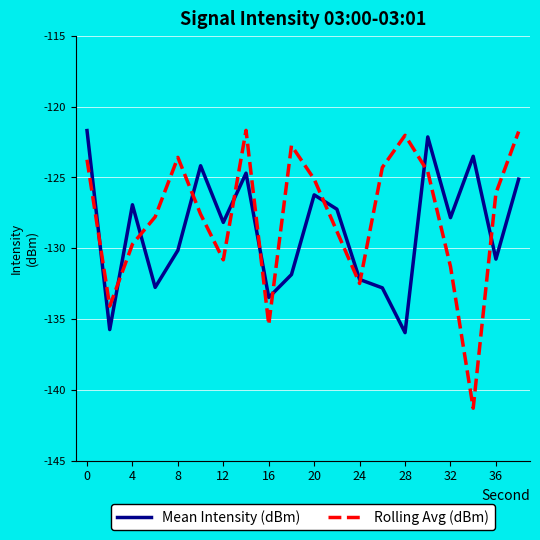

How many lines are shown in the chart?

2